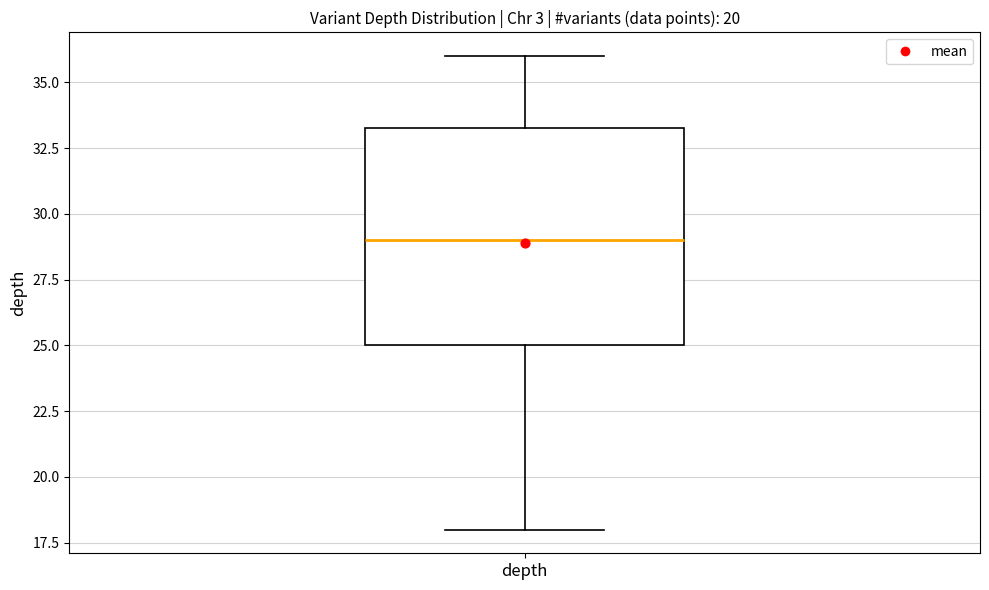

Transcribe this box plot: give where the median line is, the range the box spans, and where the two whiskers end, as read against the y-axis. The values are not printed on the chart, so give them approximately, as read against the axis.

median 29.0, box 25.0 to 33.5, whiskers 18.0 to 36.0